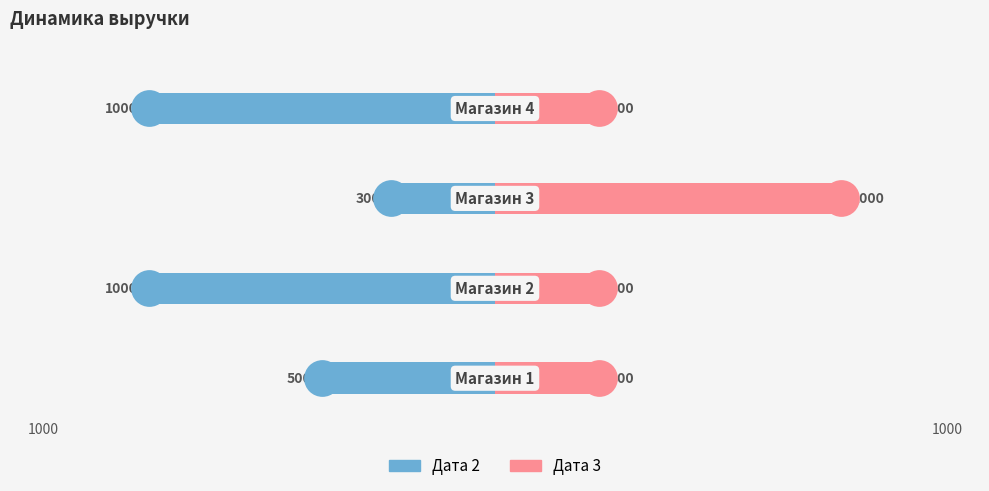

What are all the series names shown in the legend?

Дата 2, Дата 3